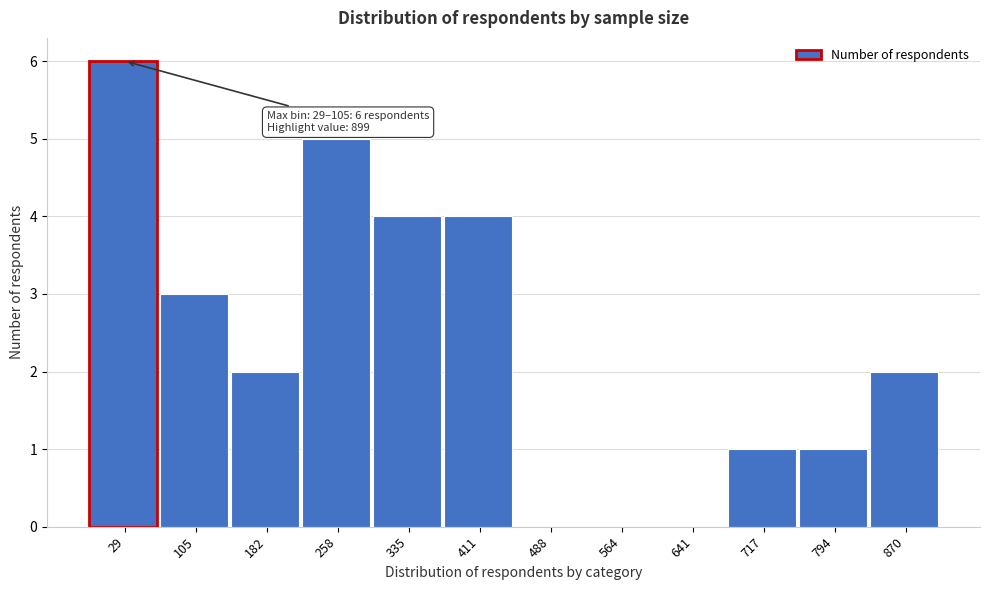

Reading left to right, transcribe all the data shown in this chart.

29=6	105=3	182=2	258=5	335=4	411=4	488=0	564=0	641=0	717=1	794=1	870=2